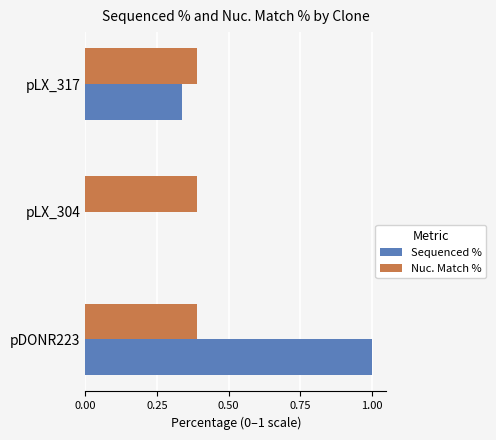

Is the value of Nuc. Match % at pLX_317 greater than the value of Sequenced % at pLX_317?

Yes